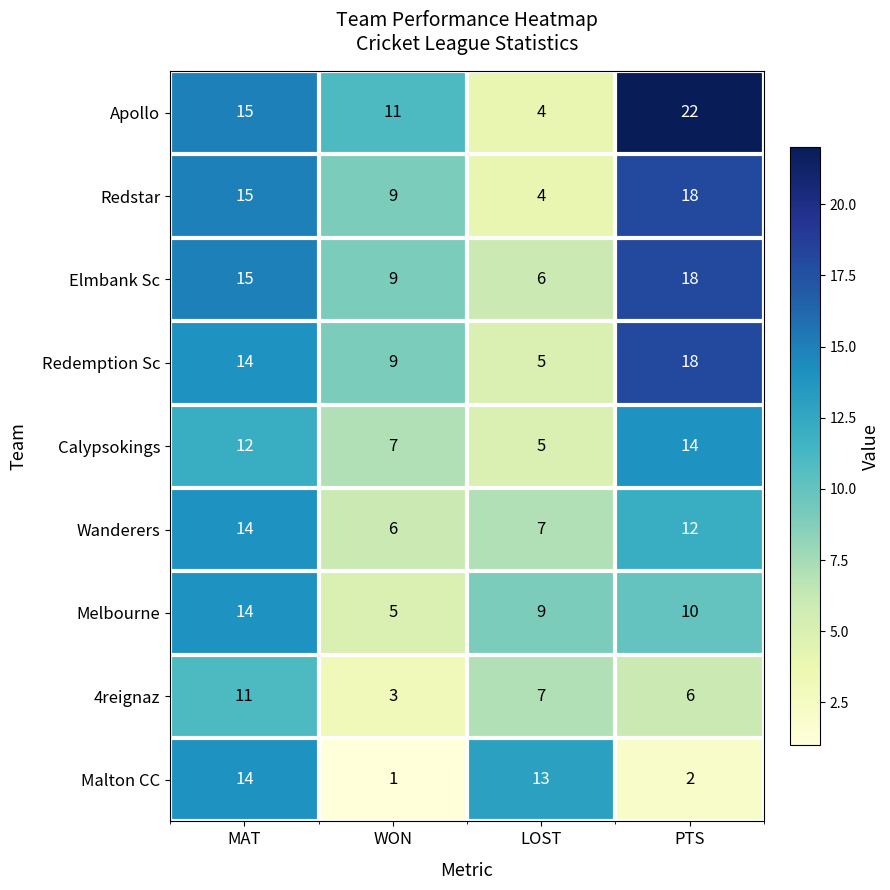

At which category is the sum across all series the highest?

MAT